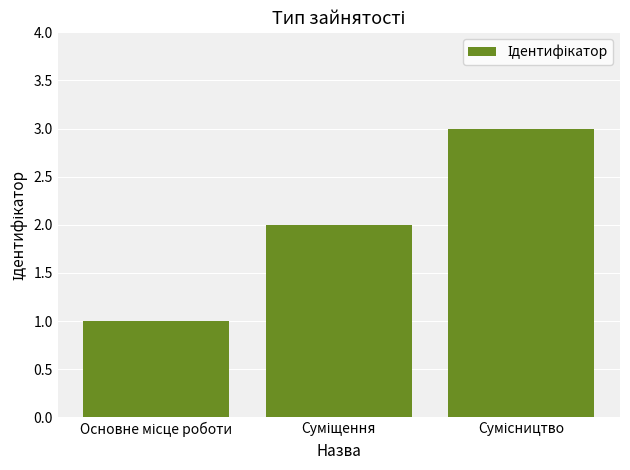

What is the sum of all values?

6